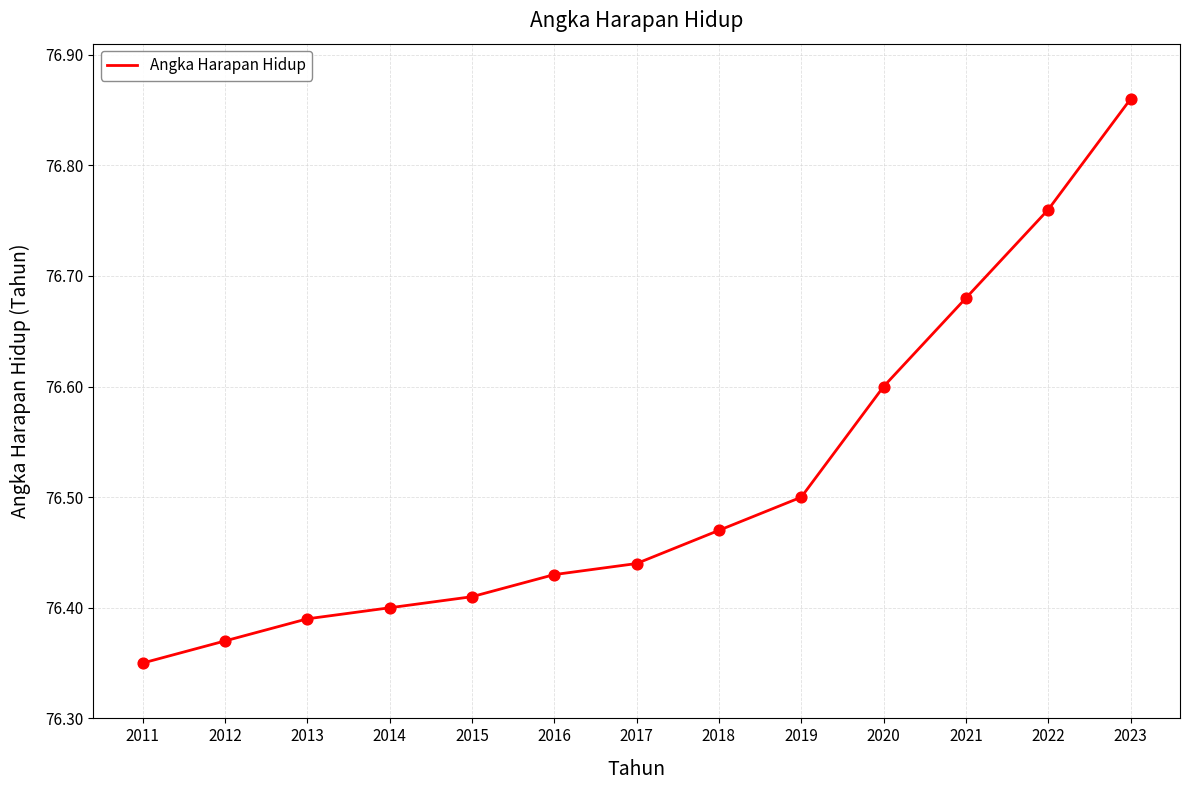

What is the ratio of the value at 2014 to the value at 2013?

1.0